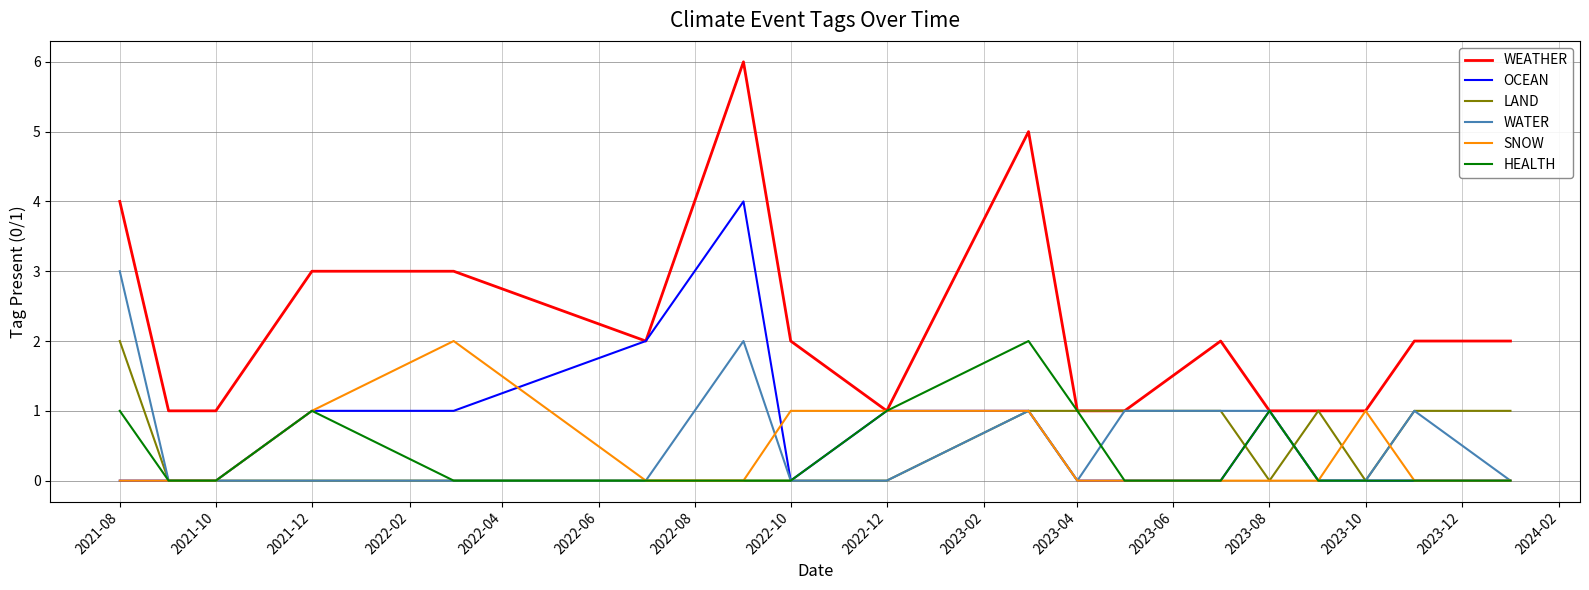

Which series has the widest spread of values?

WEATHER